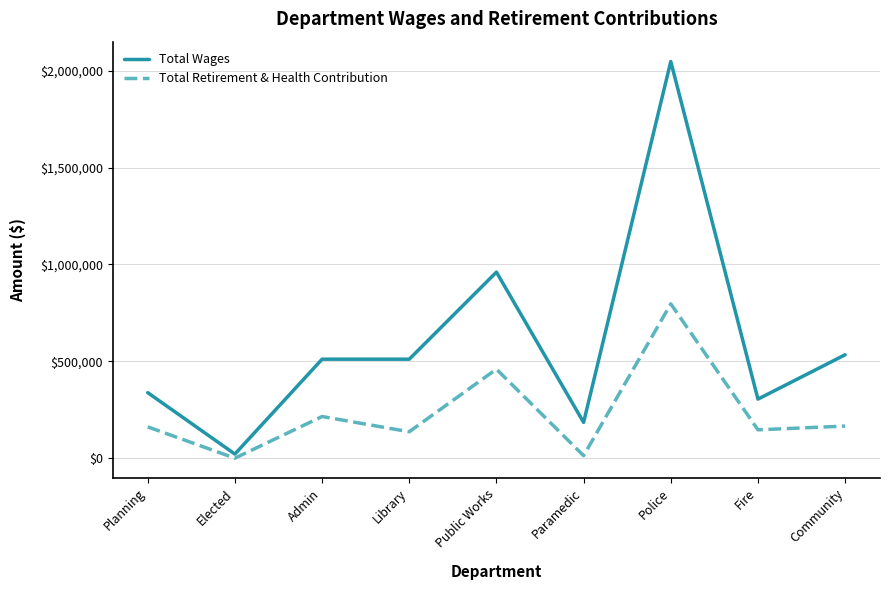

What is the total value across all series at Fire?

451056